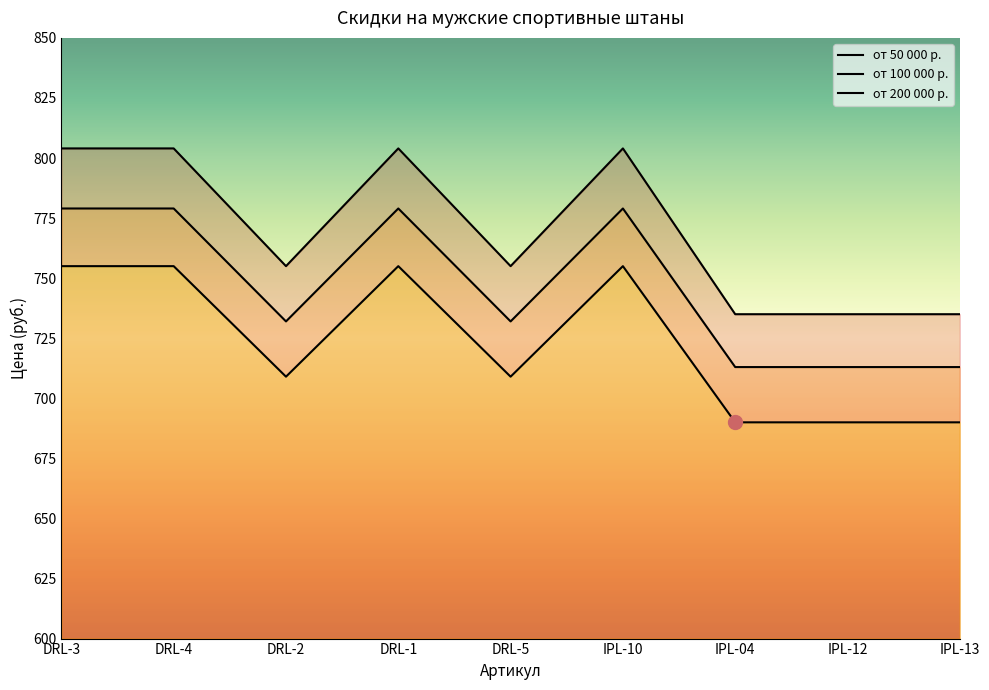

True or false: от 50 000 р. and от 100 000 р. cross at least once.

False